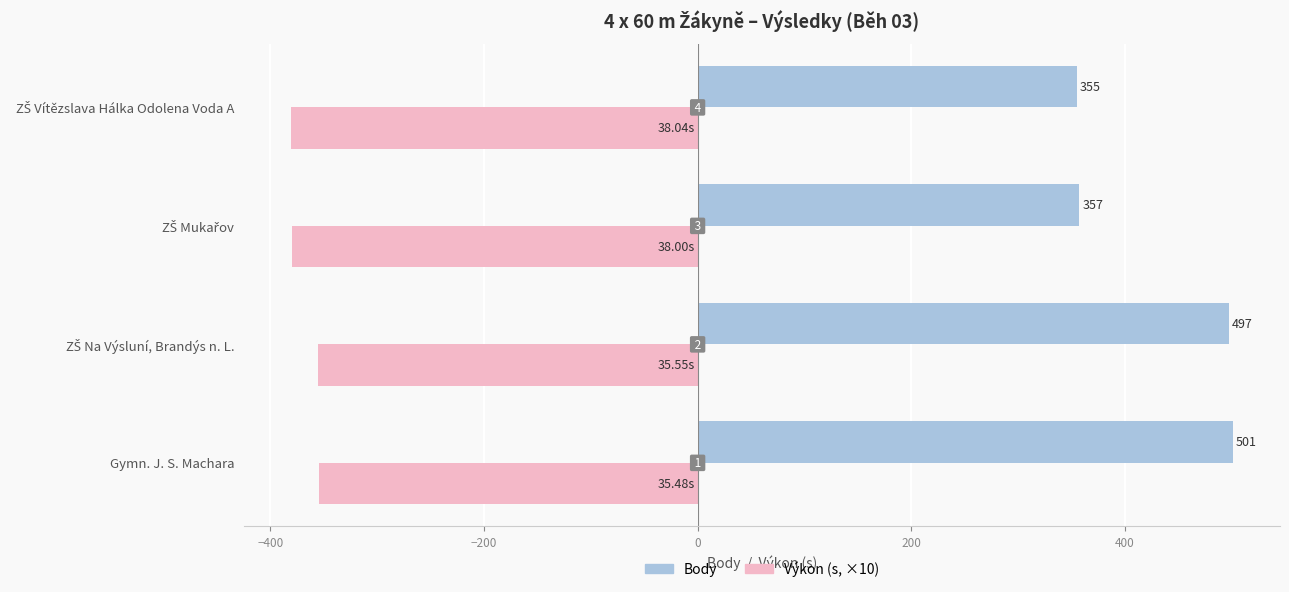

Count the number of data series in this chart.

2